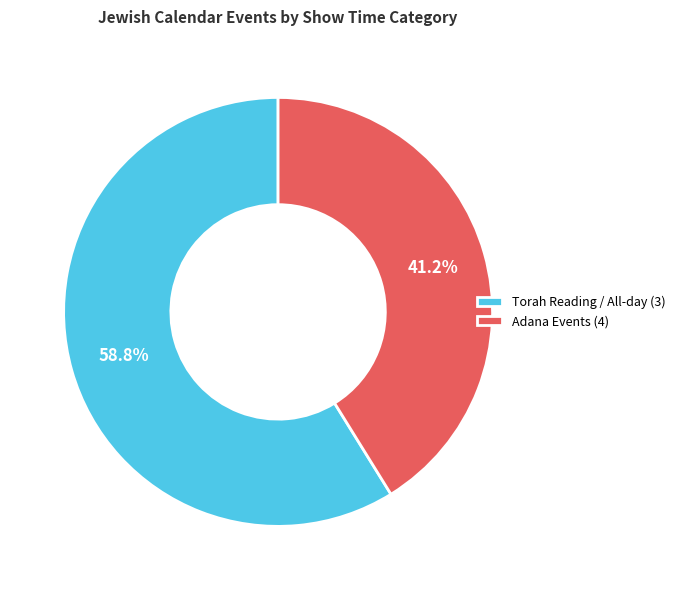

Rank the categories by value from highest to lowest.

Torah Reading / All-day (3), Adana Events (4)